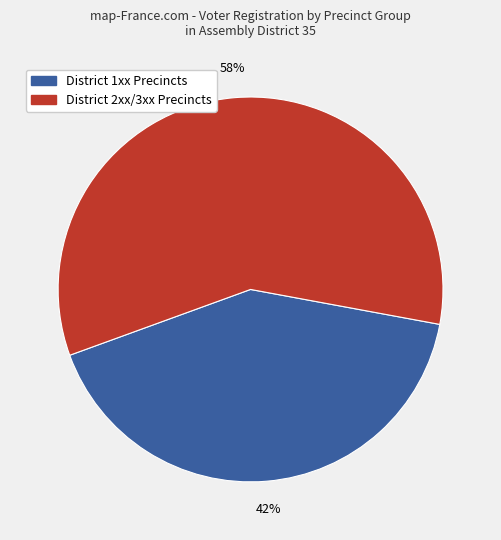

Is District 1xx Precincts the majority of the pie?

No